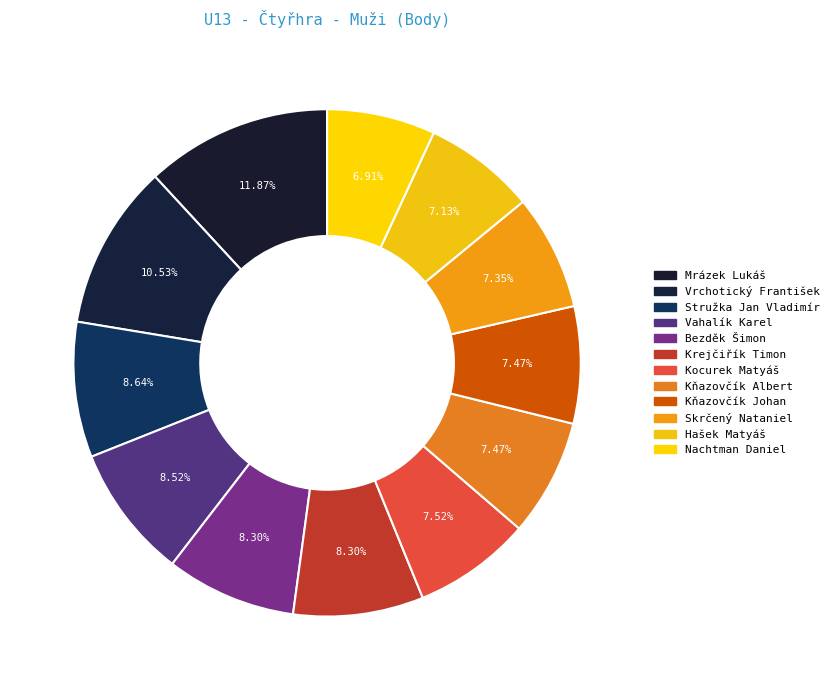

To the nearest percent, what portion does Bezděk Šimon represent?

8%